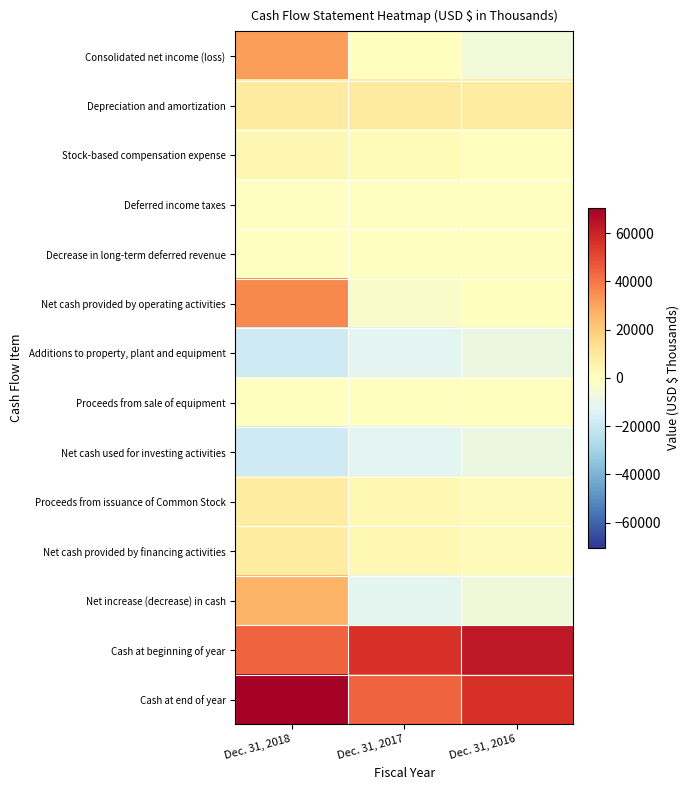

Which has a higher value, Dec. 31, 2018 or Dec. 31, 2017?

Dec. 31, 2018